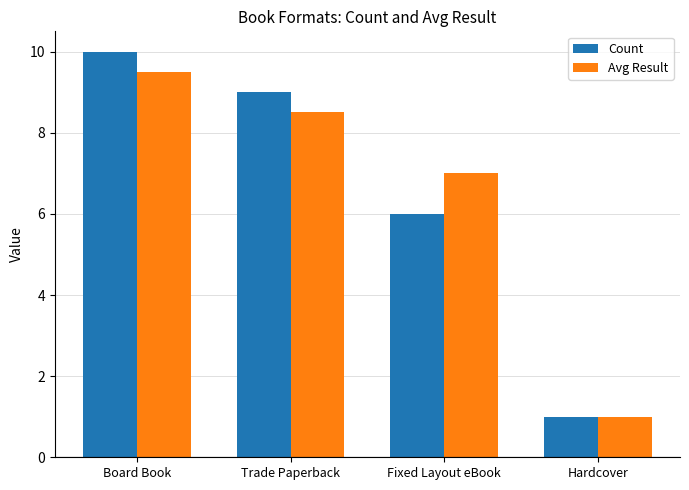

Does the chart contain stacked bars?

No